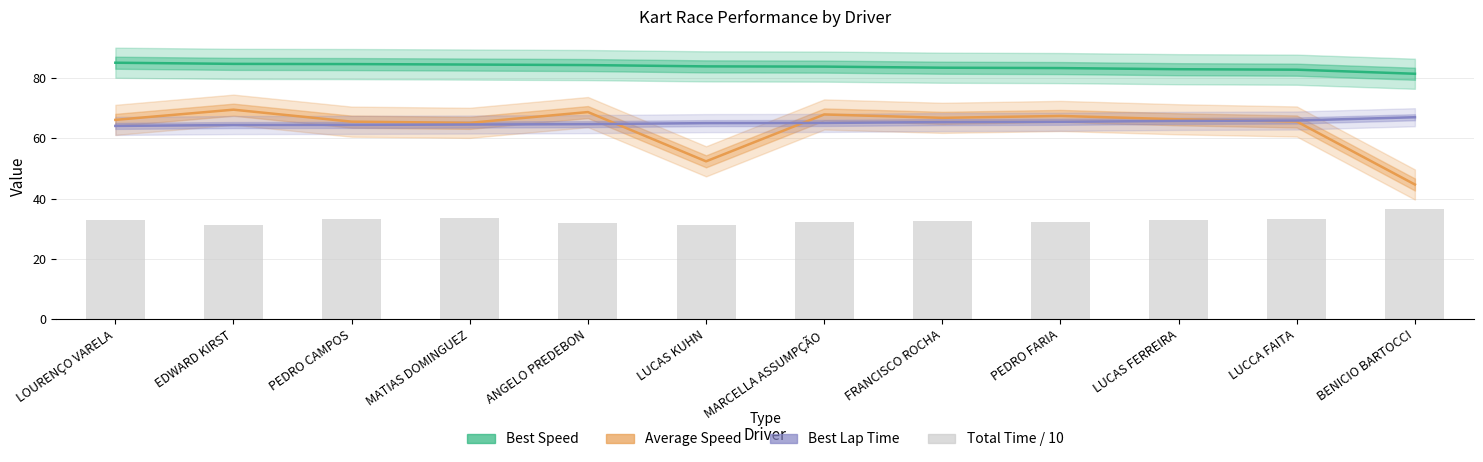

What is the difference between the highest and lowest values at MARCELLA ASSUMPÇÃO?

51.7